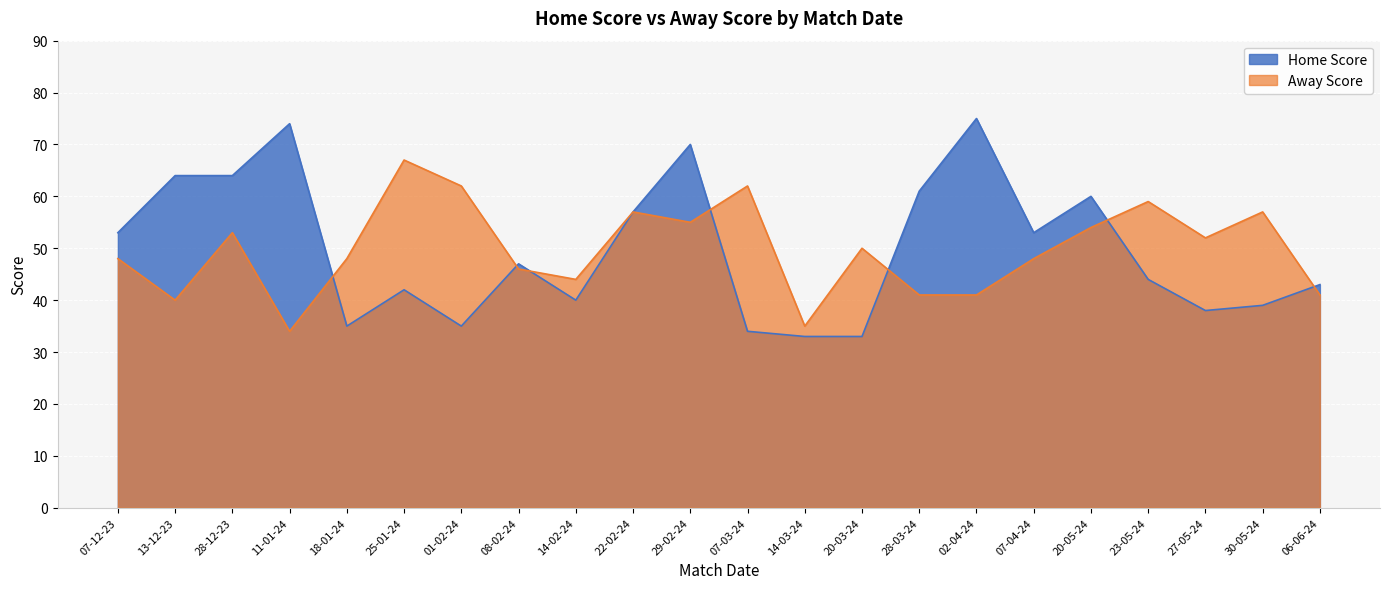

What is the label of the 6th point from the left?

25-01-24